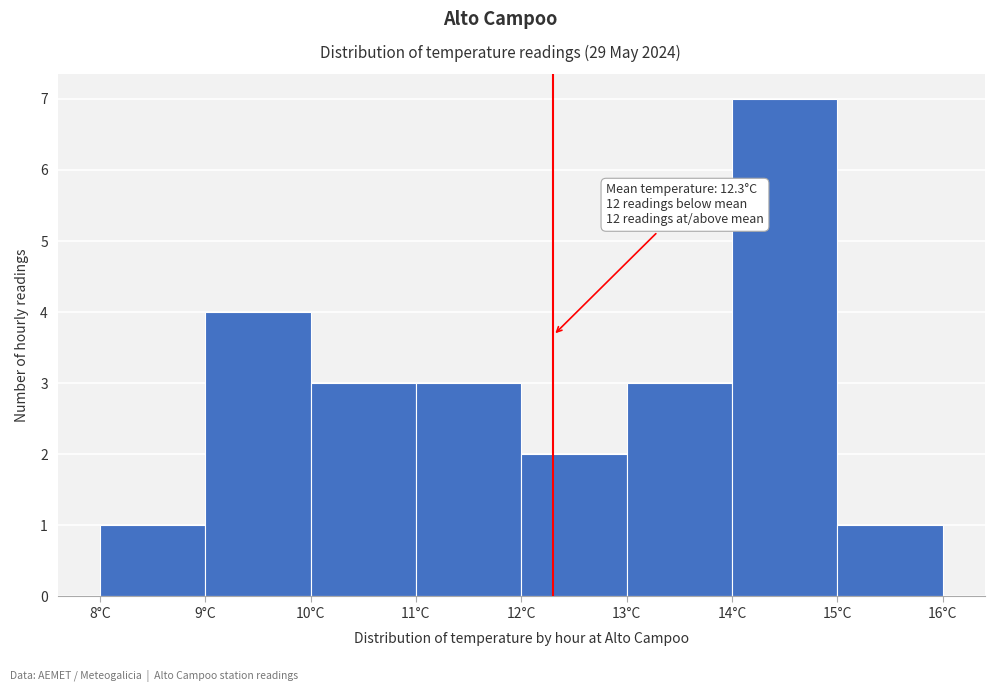

Over which range of the x-axis is the bar tallest?

14 to 15